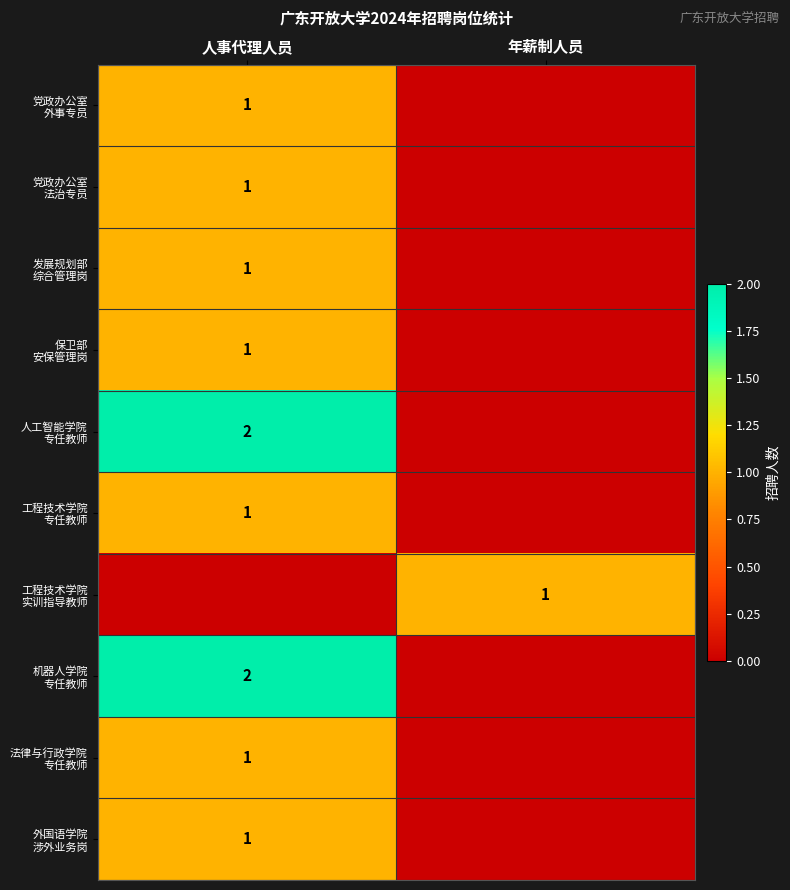

What is the greatest value displayed?

2